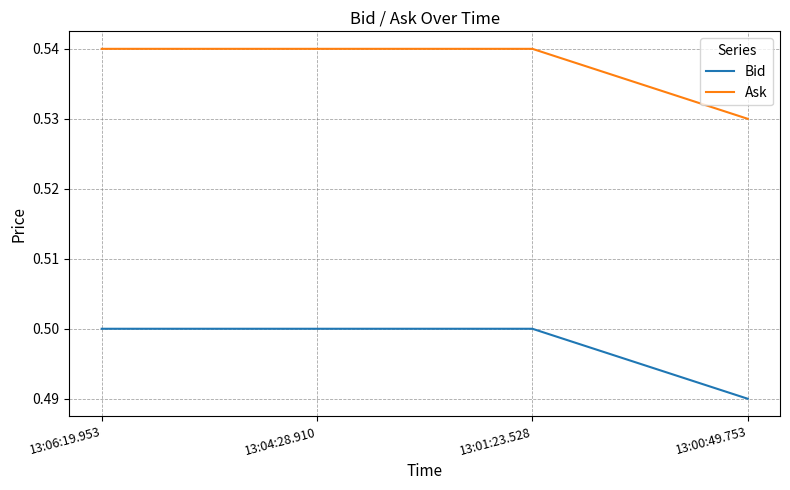

Does the chart have visible grid lines?

Yes